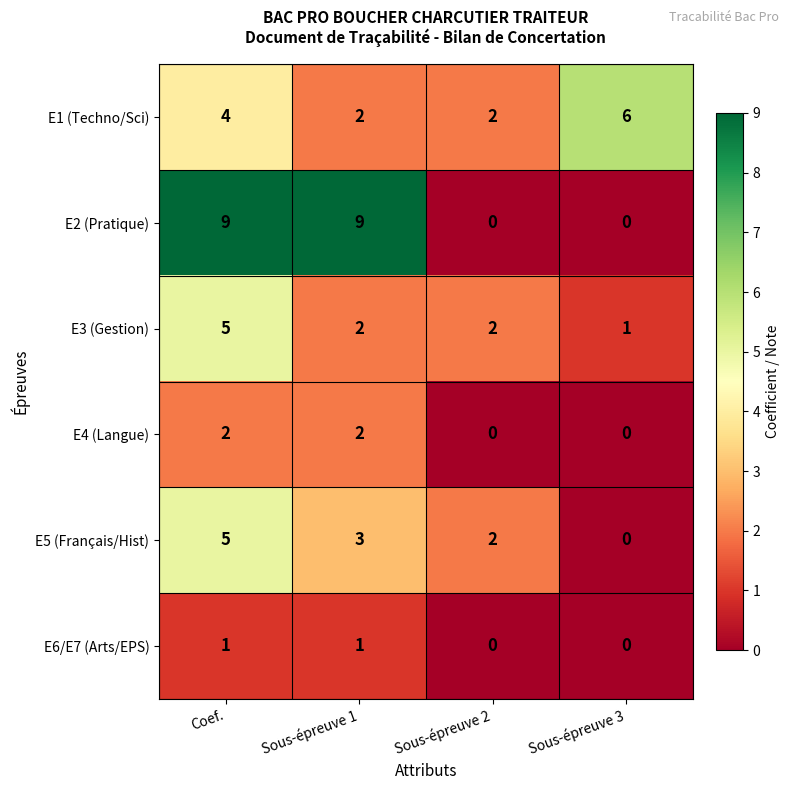

At which category is the sum across all series the highest?

Coef.